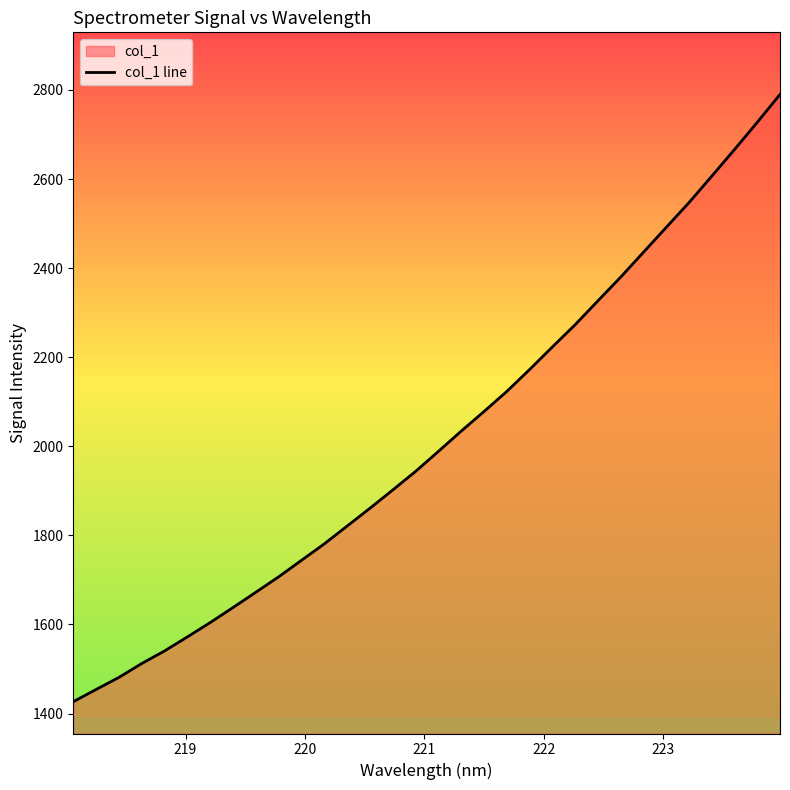

What is the maximum value shown in the chart?

2789.8